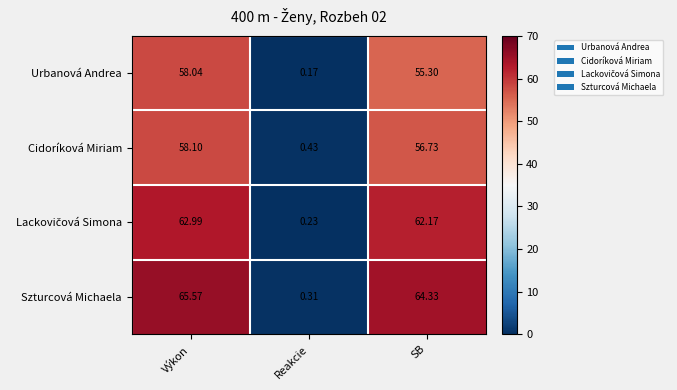

Which series has the largest range (max minus min)?

Szturcová Michaela